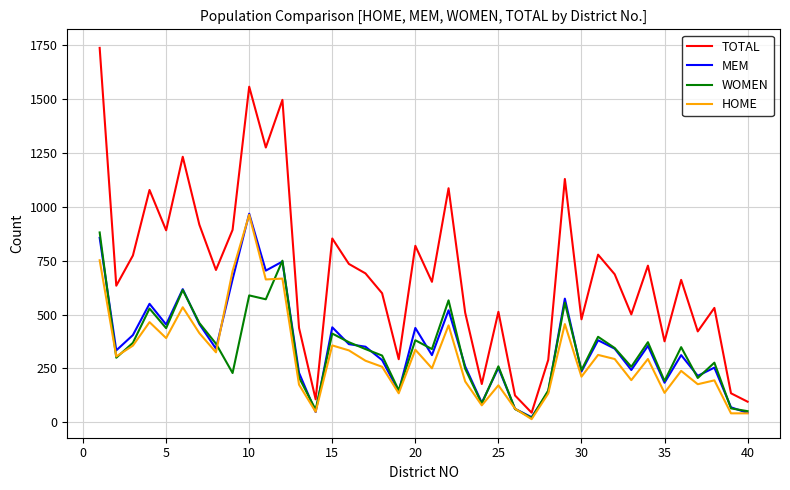

What is the maximum value for WOMEN?

881